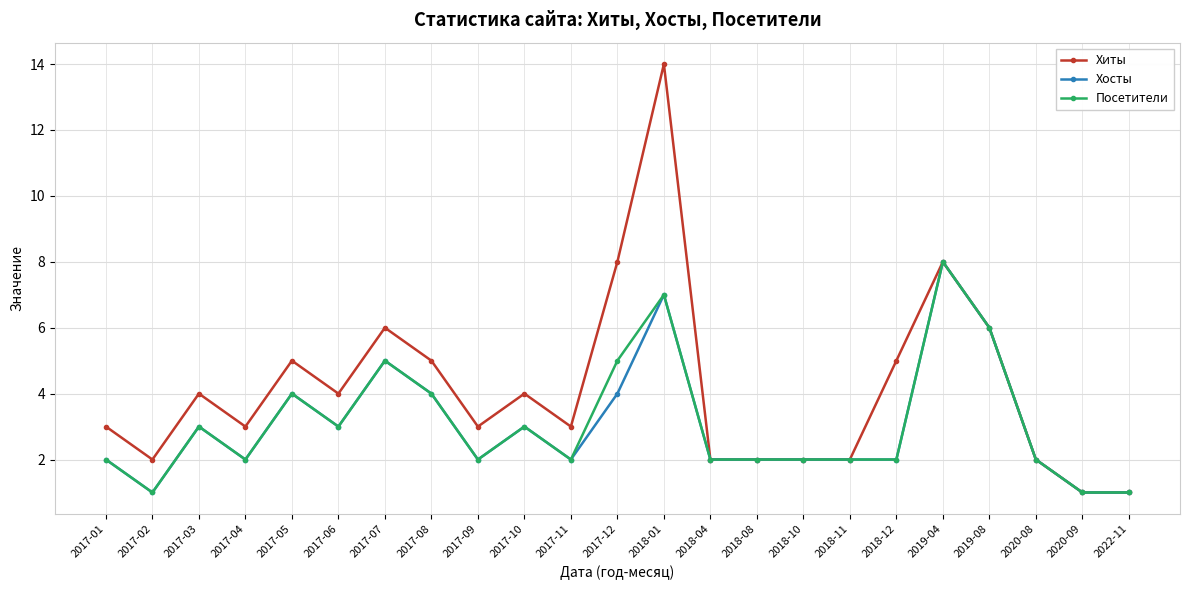

True or false: Посетители has more than 0 points higher than both neighbors.

True